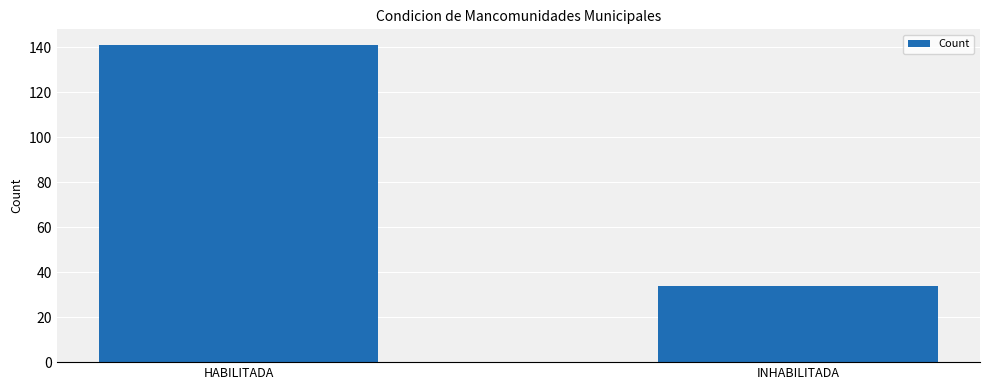

What is the sum of the values at INHABILITADA and HABILITADA?

175